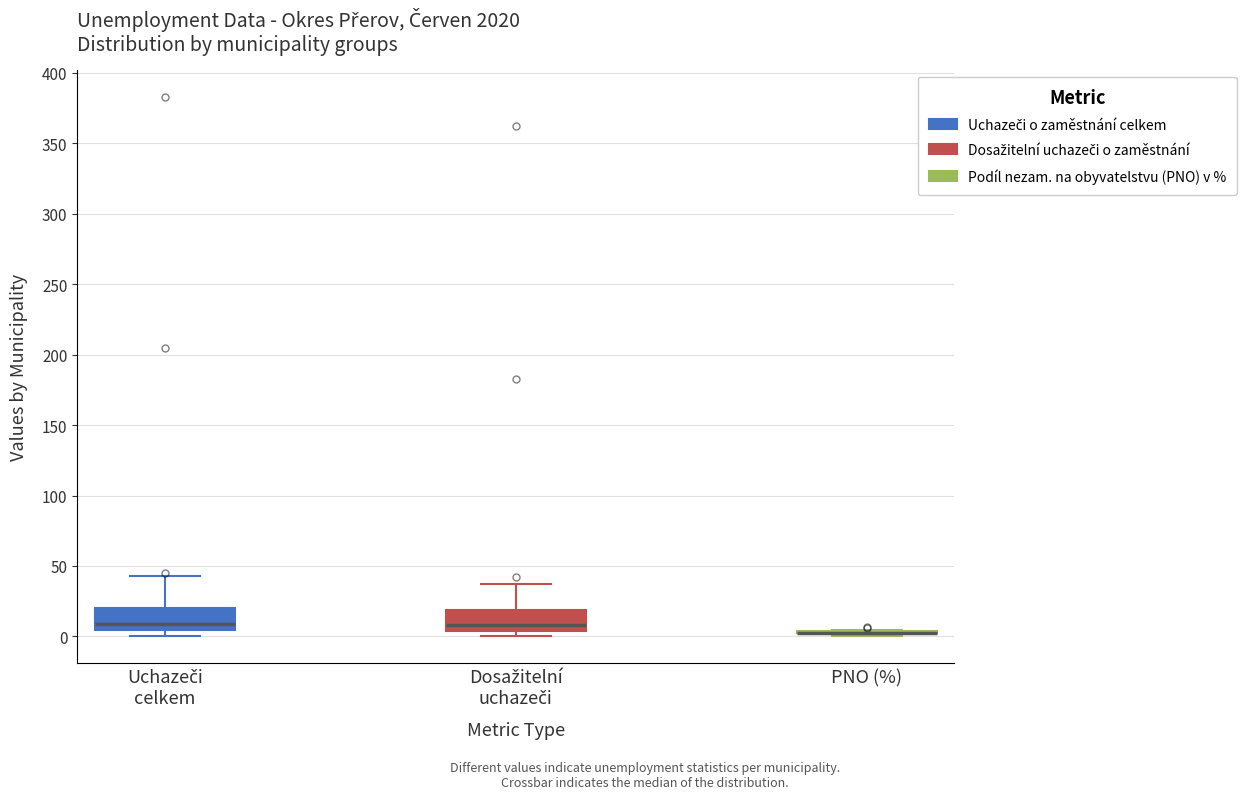

Reading left to right, read every box against the y-axis: the position of its median line, the range the box covers, and the ends of its whiskers. The values are not printed on the chart, so give them approximately, as read against the axis.

Uchazeči celkem: median 10, box 5 to 20, whiskers 0 to 45
Dosažitelní uchazeči: median 10, box 5 to 20, whiskers 0 to 35
PNO (%): box collapsed to a line at 5, whiskers 0 to 5